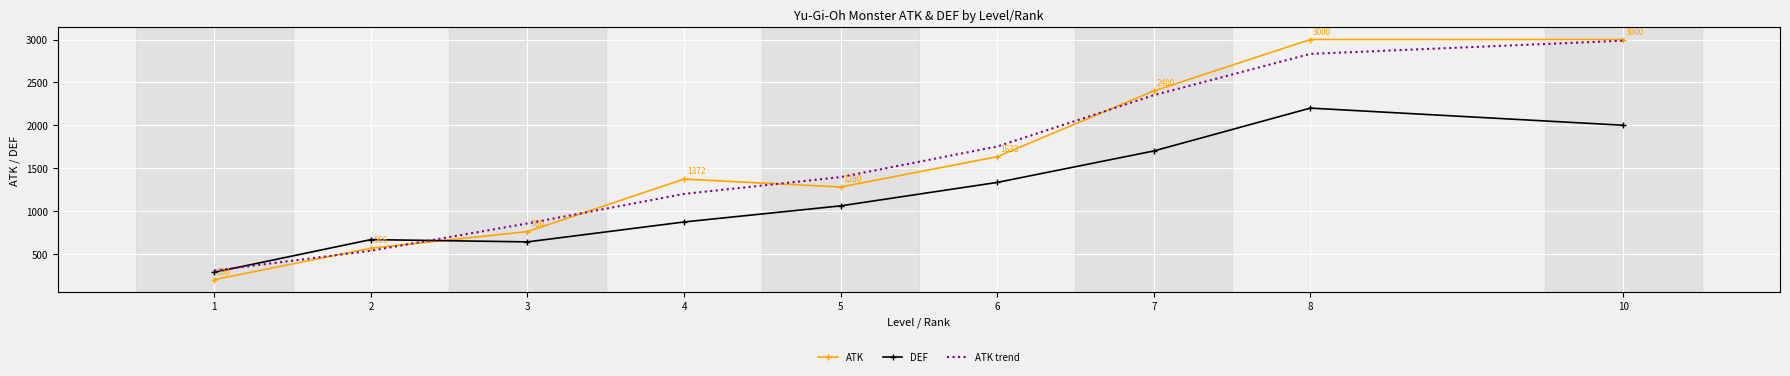

What are all the series names shown in the legend?

ATK, DEF, ATK trend